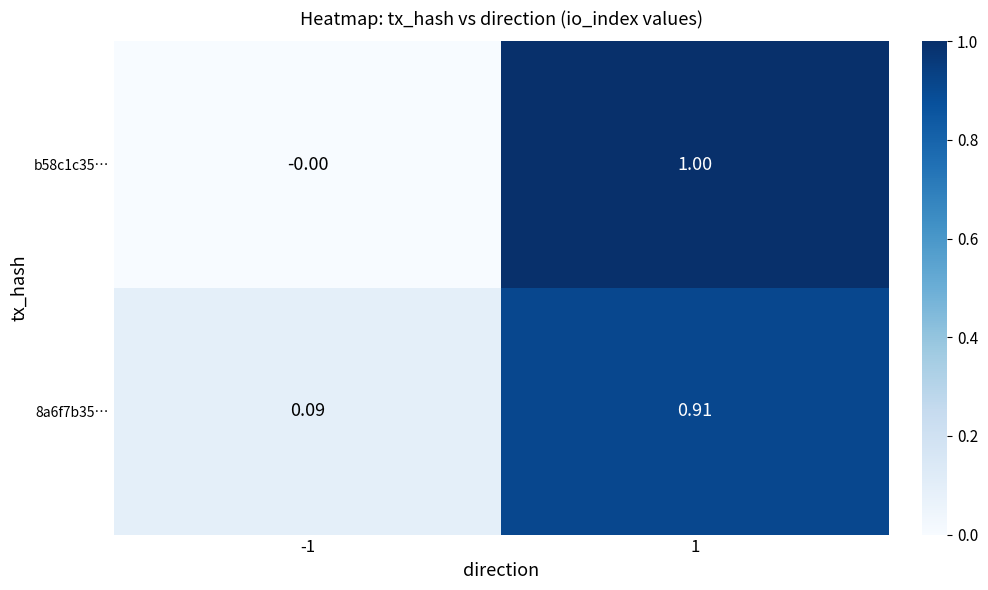

Rank the series at -1 from lowest to highest value.

b58c1c35…, 8a6f7b35…